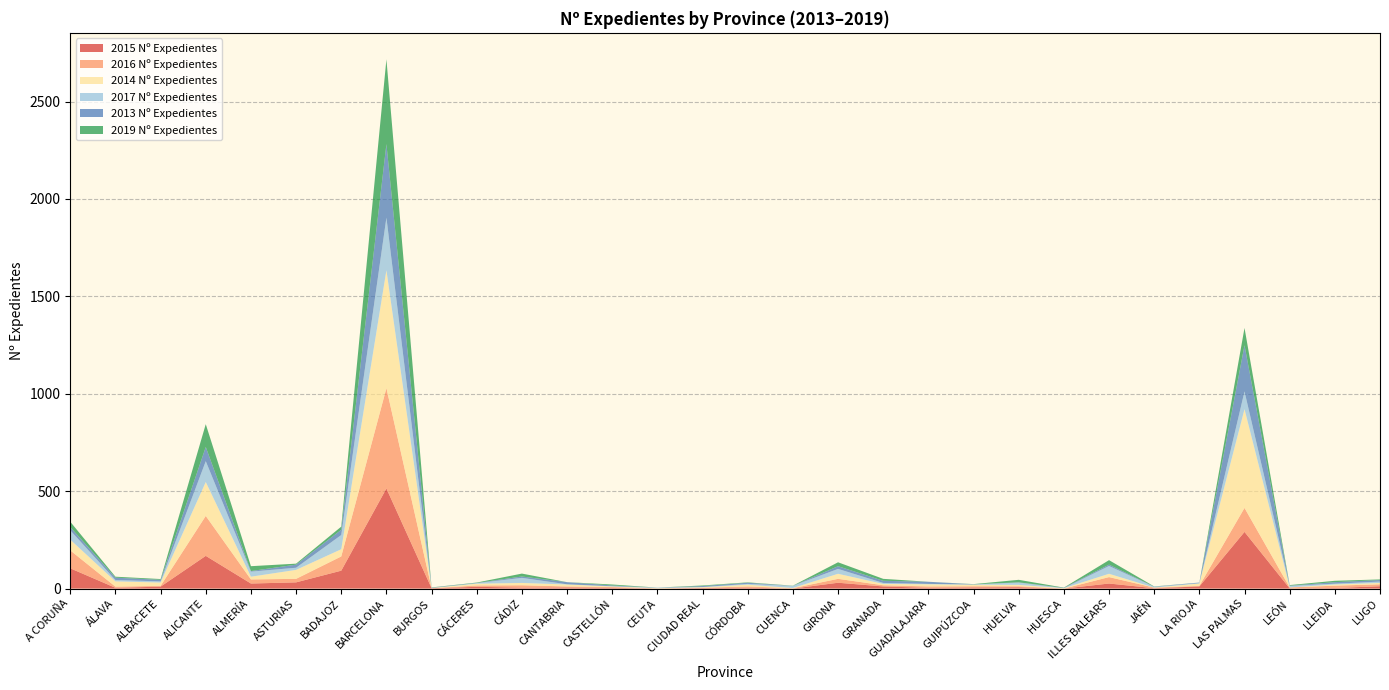

Reading left to right, extract all data points from this chart.

2015 Nº Expedientes: A CORUÑA=104	ÁLAVA=4	ALBACETE=10	ALICANTE=168	ALMERÍA=26	ASTURIAS=32	BADAJOZ=92	BARCELONA=514	BURGOS=2	CÁCERES=9	CÁDIZ=5	CANTABRIA=6	CASTELLÓN=4	CEUTA=0	CIUDAD REAL=3	CÓRDOBA=5	CUENCA=0	GIRONA=30	GRANADA=11	GUADALAJARA=4	GUIPÚZCOA=6	HUELVA=7	HUESCA=0	ILLES BALEARS=26	JAÉN=2	LA RIOJA=11	LAS PALMAS=291	LEÓN=1	LLEIDA=3	LUGO=12
2016 Nº Expedientes: A CORUÑA=92	ÁLAVA=6	ALBACETE=4	ALICANTE=205	ALMERÍA=21	ASTURIAS=18	BADAJOZ=73	BARCELONA=515	BURGOS=0	CÁCERES=7	CÁDIZ=12	CANTABRIA=5	CASTELLÓN=4	CEUTA=1	CIUDAD REAL=1	CÓRDOBA=6	CUENCA=2	GIRONA=20	GRANADA=6	GUADALAJARA=7	GUIPÚZCOA=6	HUELVA=5	HUESCA=0	ILLES BALEARS=33	JAÉN=3	LA RIOJA=3	LAS PALMAS=123	LEÓN=5	LLEIDA=12	LUGO=10
2014 Nº Expedientes: A CORUÑA=55	ÁLAVA=27	ALBACETE=17	ALICANTE=174	ALMERÍA=14	ASTURIAS=46	BADAJOZ=37	BARCELONA=605	BURGOS=1	CÁCERES=9	CÁDIZ=12	CANTABRIA=10	CASTELLÓN=3	CEUTA=1	CIUDAD REAL=3	CÓRDOBA=9	CUENCA=1	GIRONA=26	GRANADA=7	GUADALAJARA=11	GUIPÚZCOA=8	HUELVA=7	HUESCA=2	ILLES BALEARS=17	JAÉN=0	LA RIOJA=12	LAS PALMAS=507	LEÓN=0	LLEIDA=6	LUGO=7
2017 Nº Expedientes: A CORUÑA=48	ÁLAVA=7	ALBACETE=6	ALICANTE=107	ALMERÍA=26	ASTURIAS=11	BADAJOZ=73	BARCELONA=270	BURGOS=0	CÁCERES=3	CÁDIZ=26	CANTABRIA=1	CASTELLÓN=1	CEUTA=3	CIUDAD REAL=1	CÓRDOBA=4	CUENCA=11	GIRONA=25	GRANADA=5	GUADALAJARA=2	GUIPÚZCOA=1	HUELVA=12	HUESCA=0	ILLES BALEARS=40	JAÉN=4	LA RIOJA=2	LAS PALMAS=91	LEÓN=8	LLEIDA=4	LUGO=7
2013 Nº Expedientes: A CORUÑA=17	ÁLAVA=12	ALBACETE=8	ALICANTE=73	ALMERÍA=3	ASTURIAS=16	BADAJOZ=27	BARCELONA=378	BURGOS=2	CÁCERES=1	CÁDIZ=7	CANTABRIA=11	CASTELLÓN=4	CEUTA=0	CIUDAD REAL=5	CÓRDOBA=6	CUENCA=0	GIRONA=14	GRANADA=11	GUADALAJARA=11	GUIPÚZCOA=1	HUELVA=1	HUESCA=2	ILLES BALEARS=7	JAÉN=1	LA RIOJA=3	LAS PALMAS=237	LEÓN=1	LLEIDA=8	LUGO=8
2019 Nº Expedientes: A CORUÑA=27	ÁLAVA=5	ALBACETE=4	ALICANTE=117	ALMERÍA=25	ASTURIAS=5	BADAJOZ=16	BARCELONA=435	BURGOS=1	CÁCERES=2	CÁDIZ=15	CANTABRIA=0	CASTELLÓN=5	CEUTA=0	CIUDAD REAL=3	CÓRDOBA=2	CUENCA=1	GIRONA=20	GRANADA=10	GUADALAJARA=0	GUIPÚZCOA=1	HUELVA=13	HUESCA=1	ILLES BALEARS=23	JAÉN=1	LA RIOJA=0	LAS PALMAS=89	LEÓN=3	LLEIDA=7	LUGO=3